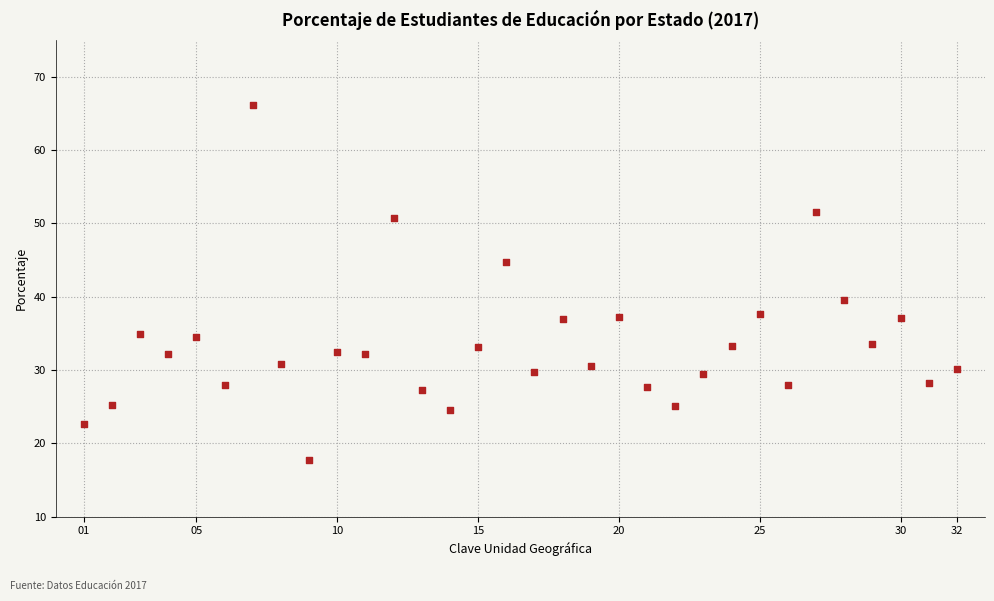

What Y value in the scatter plot is closest to 41?

39.5